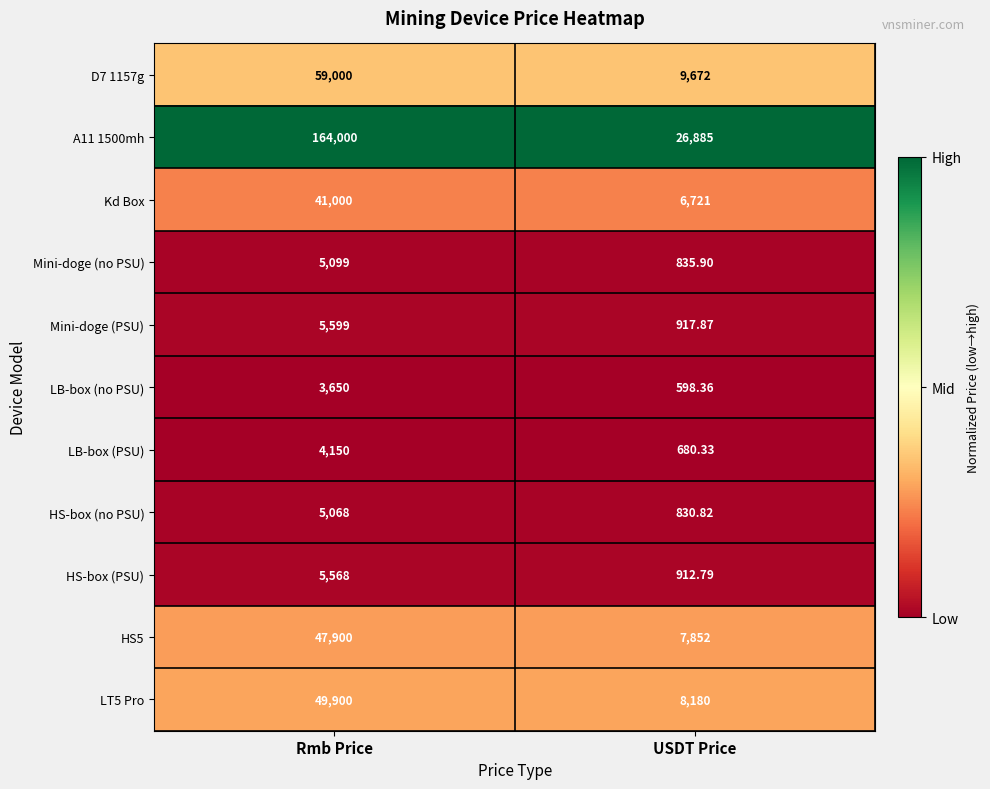

At which category does the chart reach its peak across all series?

Rmb Price